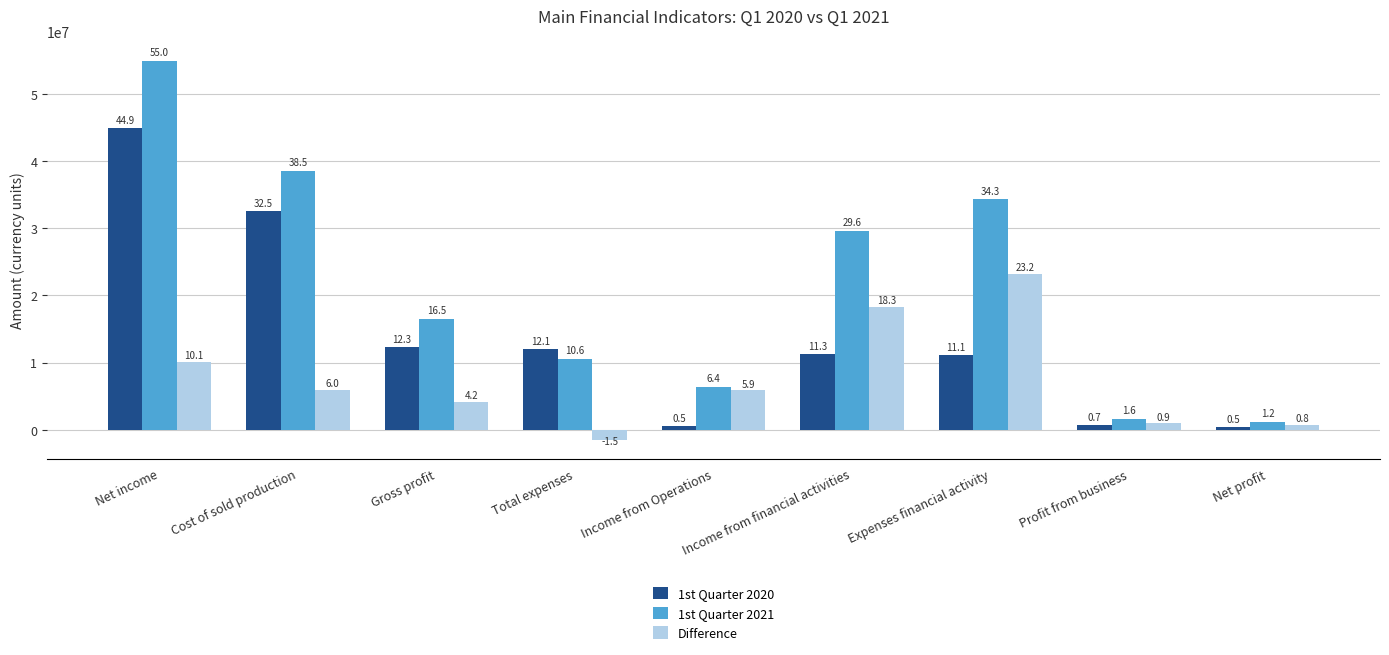

What value does the 1st Quarter 2020 series have at Total expenses, to the nearest 50?

12068350